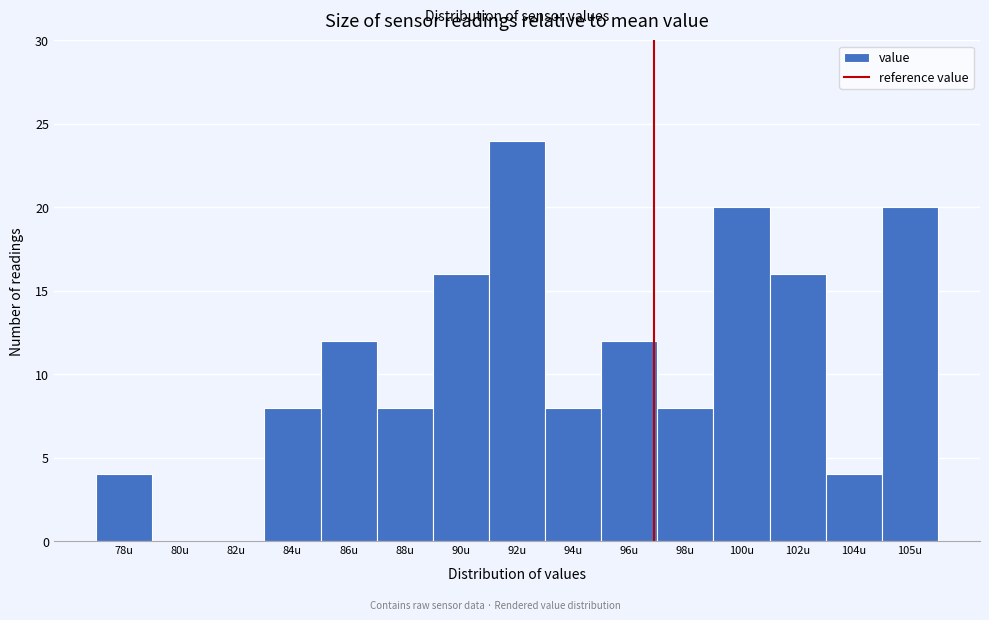

Reading left to right, what are all the values shown in this chart?

78u=4	80u=0	82u=0	84u=8	86u=12	88u=8	90u=16	92u=24	94u=8	96u=12	98u=8	100u=20	102u=16	104u=4	105u=20